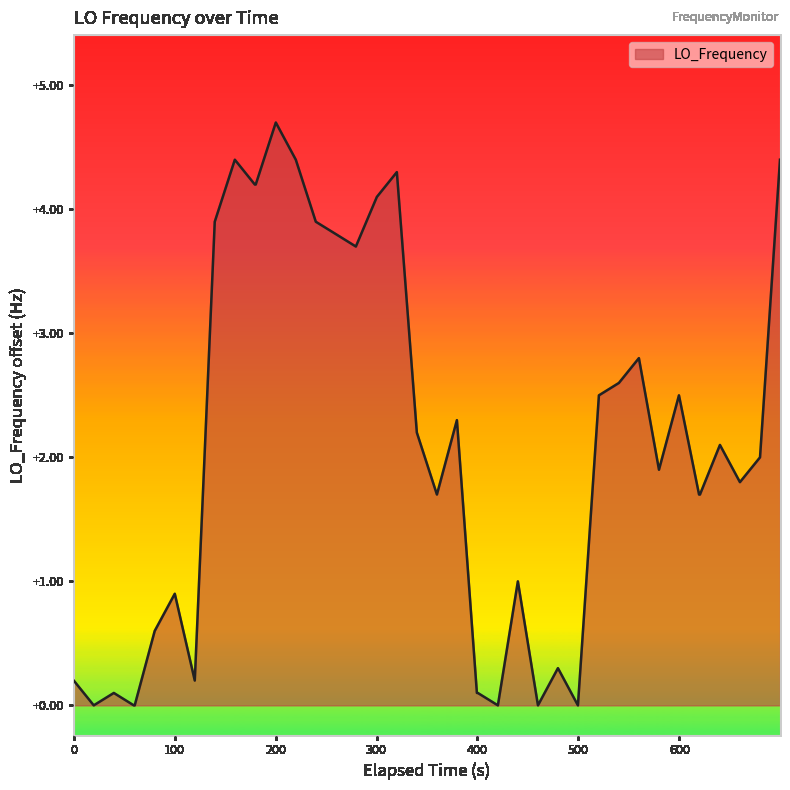

What is the difference between the maximum and minimum values?

4.7